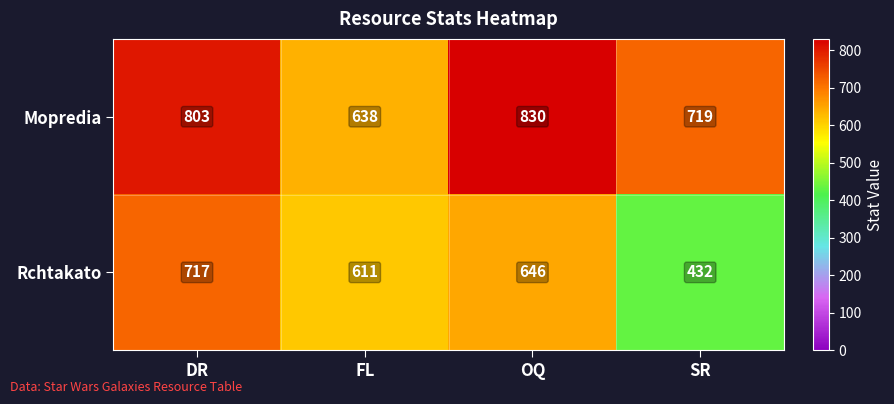

What is the average value of the Mopredia series?

748